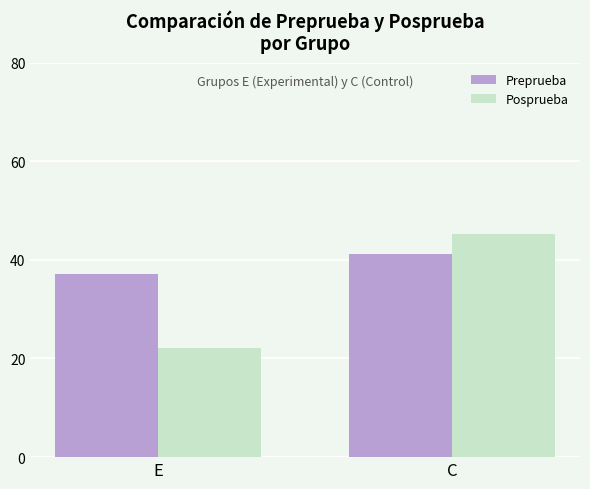

Reading left to right, extract all data points from this chart.

Preprueba: 37.1	41.1
Posprueba: 22.2	45.3